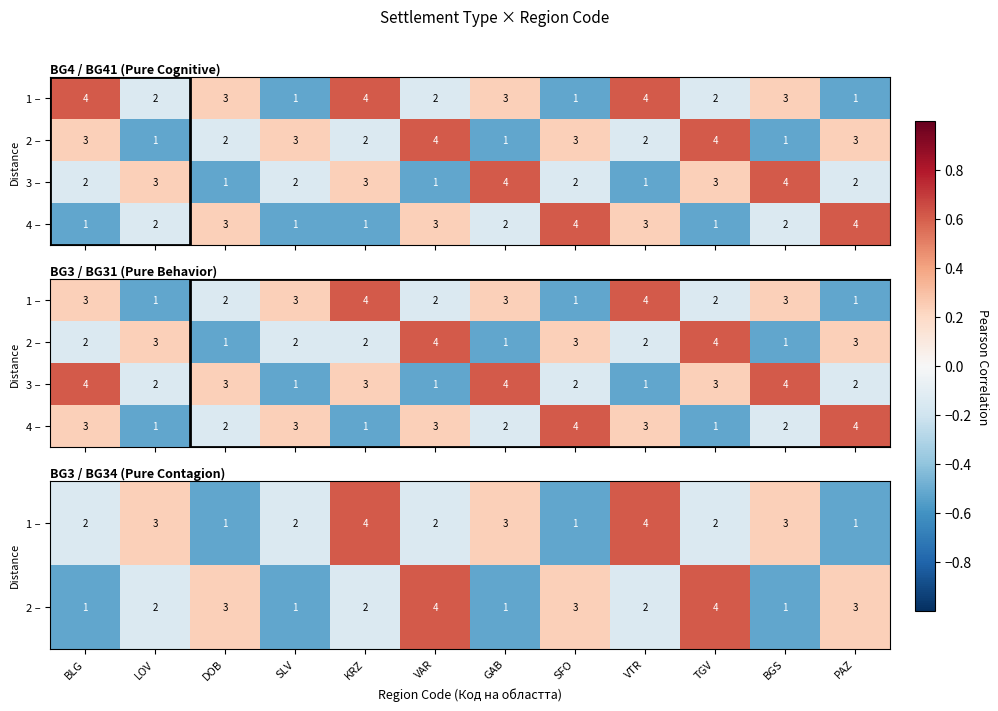

What is the minimum value for 2 –?

-0.5